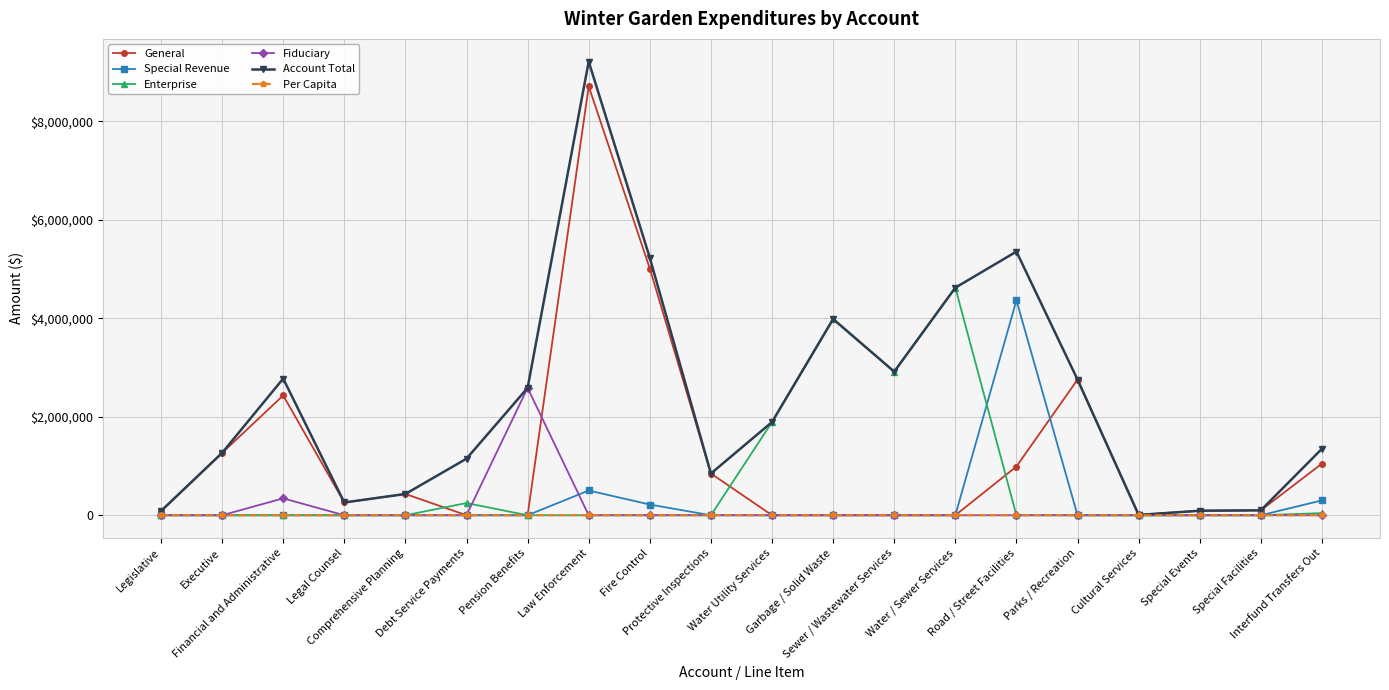

What are all the series names shown in the legend?

General, Special Revenue, Enterprise, Fiduciary, Account Total, Per Capita